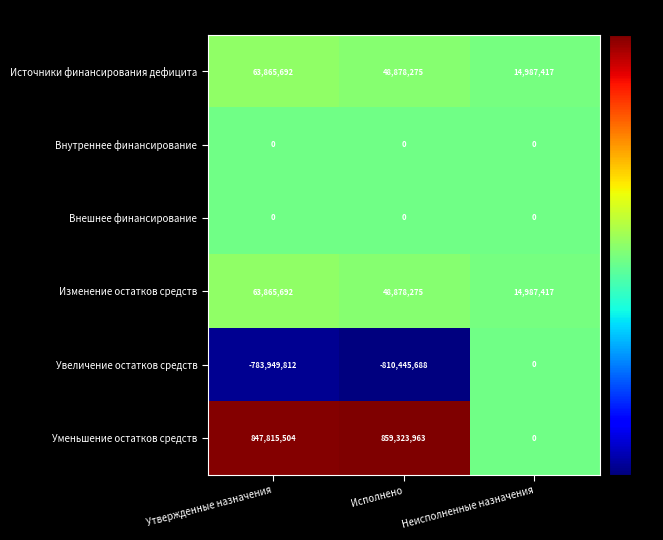

Is it true that Источники финансирования дефицита equals 14987417 at Неисполненные назначения?

True